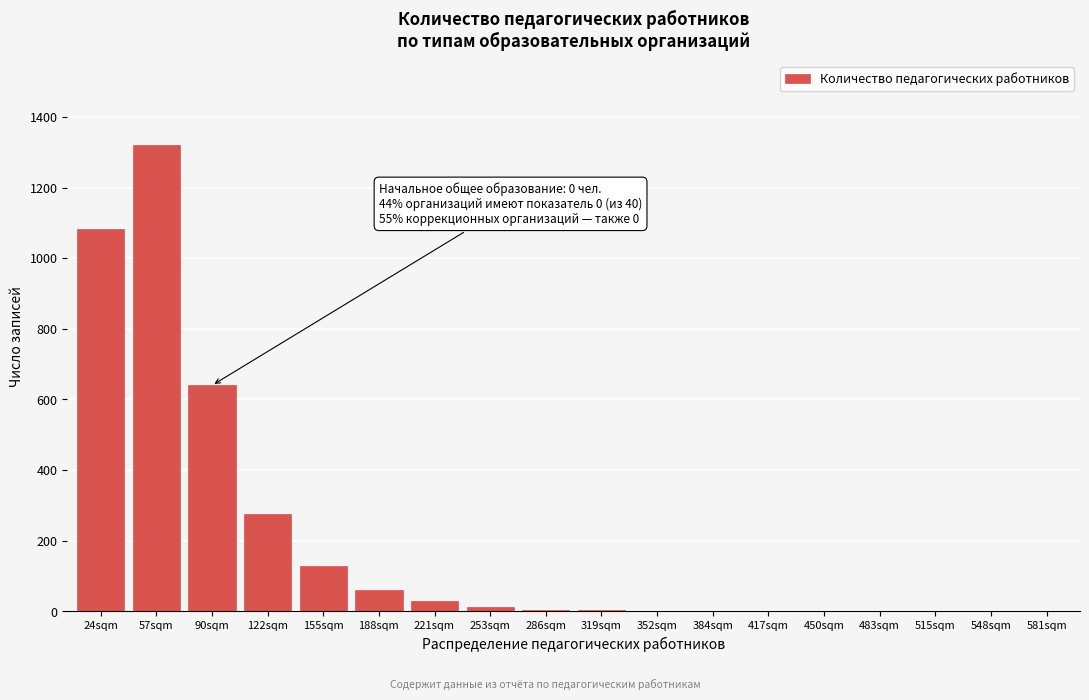

What is the maximum value shown in the chart?

1320